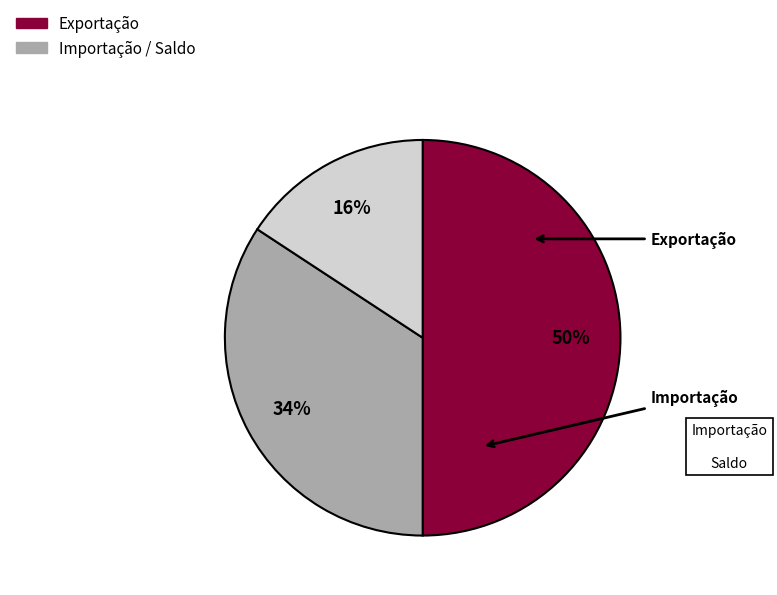

To the nearest percent, what is the difference between the largest and smallest slice percentages?

34%